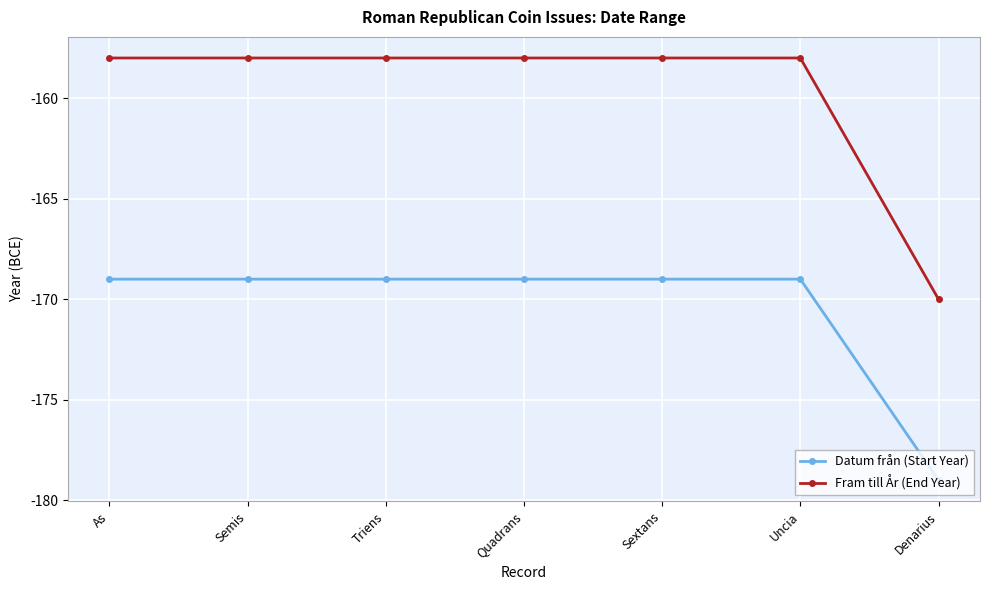

Read the Fram till År (End Year) value at Semis.

-158